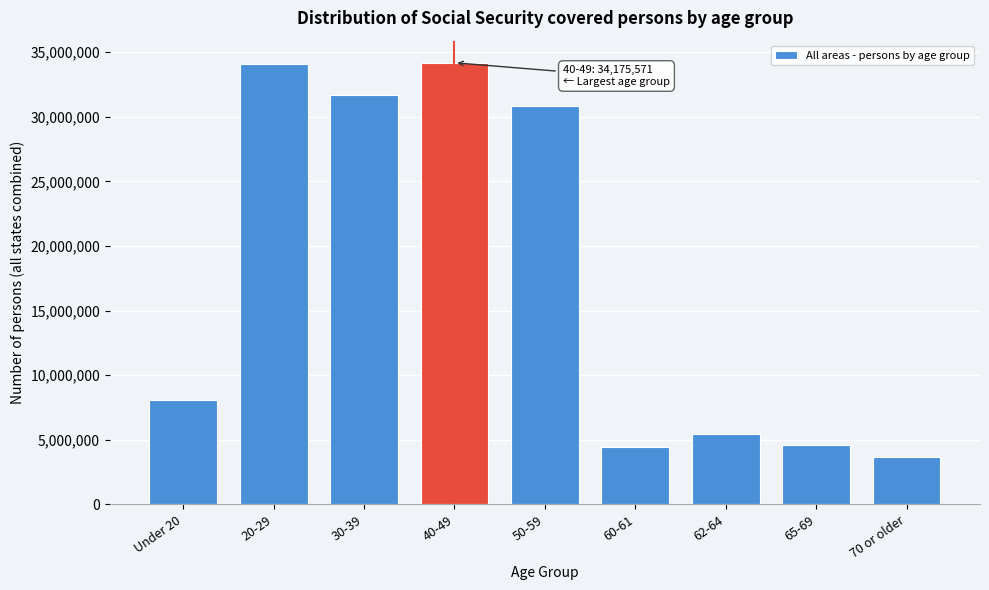

What is the greatest value displayed?

34175571